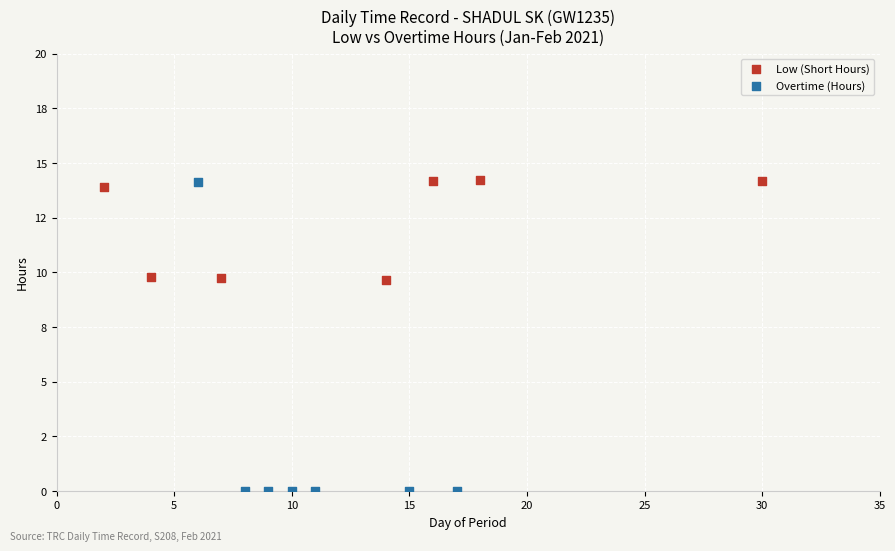

Which series contains the lowest Y value?

Overtime (Hours)